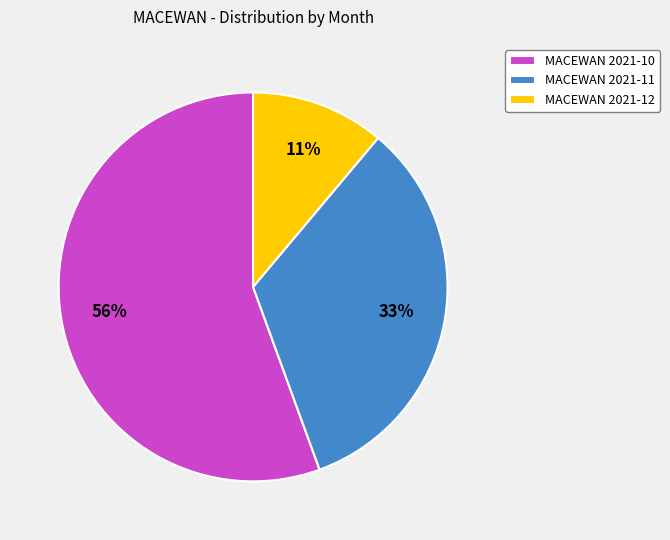

To the nearest percent, what is the difference between the MACEWAN 2021-11 and MACEWAN 2021-12 slice percentages?

22%